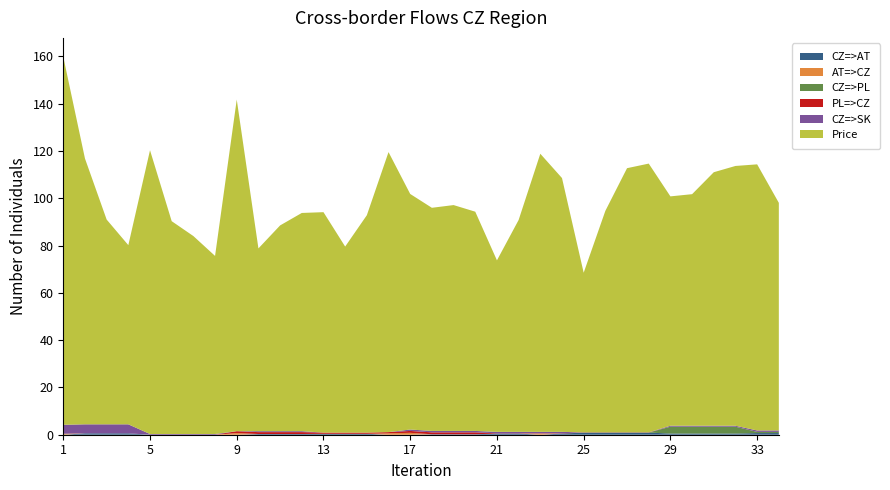

Reading left to right, extract all data points from this chart.

CZ=>AT: 0.0	0.6	0.6	0.6	0.0	0.0	0.0	0.0	0.0	0.3	0.3	0.3	0.4	0.4	0.4	0.0	0.0	0.2	0.2	0.2	0.5	0.5	0.0	0.5	0.9	0.9	0.9	0.9	0.5	0.5	0.5	0.5	0.7	0.7
AT=>CZ: 0.4	0.0	0.0	0.0	0.0	0.0	0.0	0.0	0.7	0.0	0.0	0.0	0.0	0.0	0.0	0.6	0.8	0.0	0.0	0.0	0.0	0.0	0.5	0.0	0.0	0.0	0.0	0.0	0.0	0.0	0.0	0.0	0.0	0.0
CZ=>PL: 0.0	0.0	0.0	0.0	0.0	0.0	0.0	0.0	0.0	0.0	0.0	0.0	0.0	0.0	0.0	0.0	0.0	0.0	0.0	0.0	0.0	0.0	0.0	0.0	0.0	0.0	0.0	0.0	2.9	2.9	2.9	2.9	0.5	0.5
PL=>CZ: 0.0	0.0	0.0	0.0	0.0	0.0	0.0	0.0	0.8	0.8	0.8	0.8	0.5	0.5	0.5	0.5	0.8	0.8	0.8	0.8	0.1	0.1	0.1	0.1	0.1	0.1	0.1	0.1	0.0	0.0	0.0	0.0	0.0	0.0
CZ=>SK: 3.8	3.8	3.8	3.8	0.3	0.3	0.3	0.3	0.0	0.4	0.4	0.4	0.0	0.0	0.0	0.0	0.6	0.6	0.6	0.6	0.6	0.6	0.6	0.6	0.0	0.0	0.0	0.0	0.4	0.4	0.4	0.4	0.6	0.6
Price: 155.6	112.4	86.6	75.8	120.0	90.0	83.7	75.3	140.2	77.3	87.0	92.3	93.2	78.7	91.9	118.4	99.6	94.3	95.5	92.7	72.5	89.6	117.6	107.3	67.5	93.7	111.7	113.6	97.0	97.9	107.2	109.8	112.5	96.2